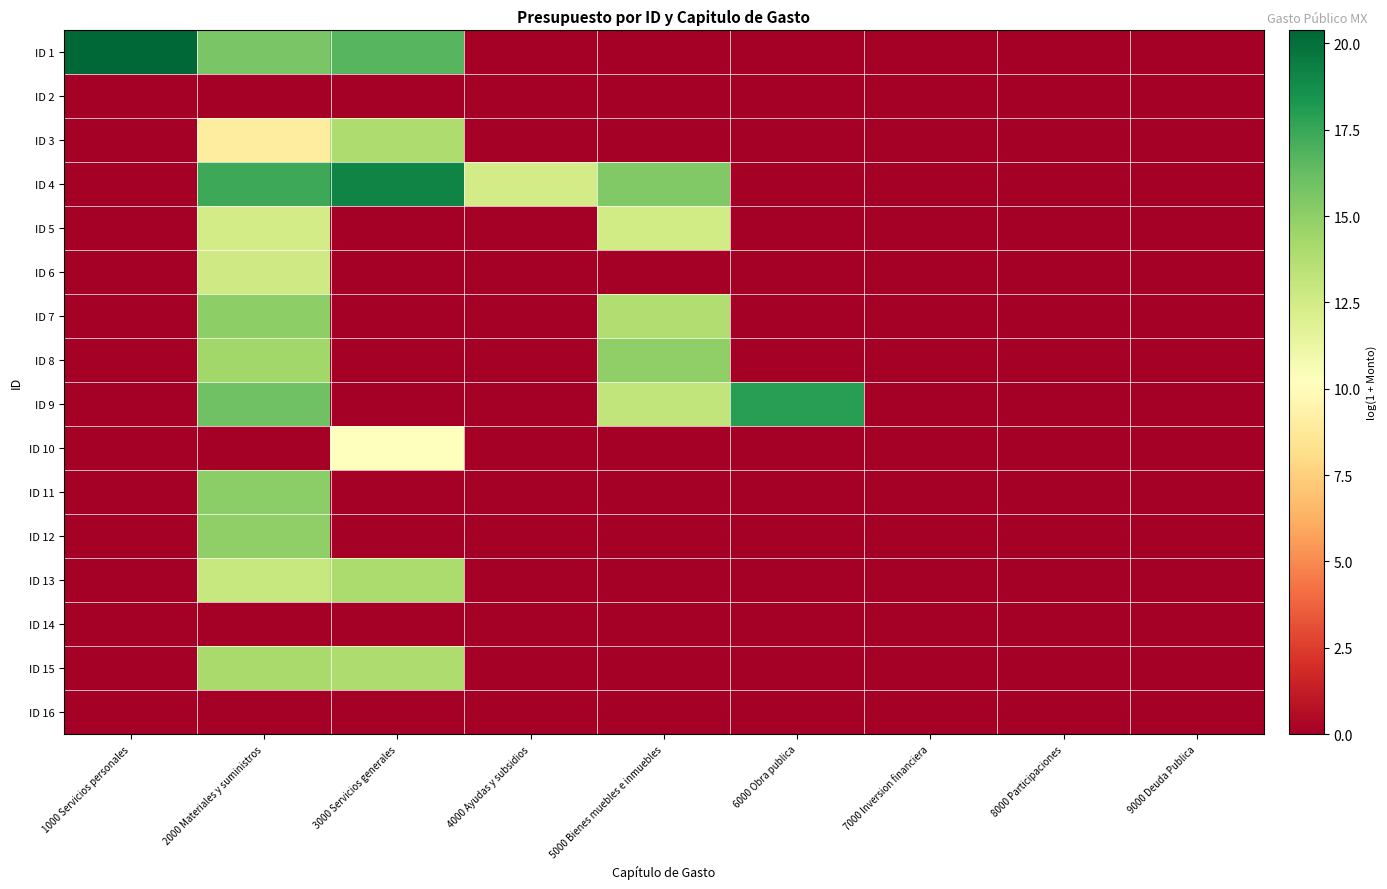

List the series in order of their peak value, lowest first.

ID 2, ID 14, ID 16, ID 10, ID 5, ID 6, ID 3, ID 13, ID 15, ID 8, ID 12, ID 7, ID 11, ID 9, ID 4, ID 1